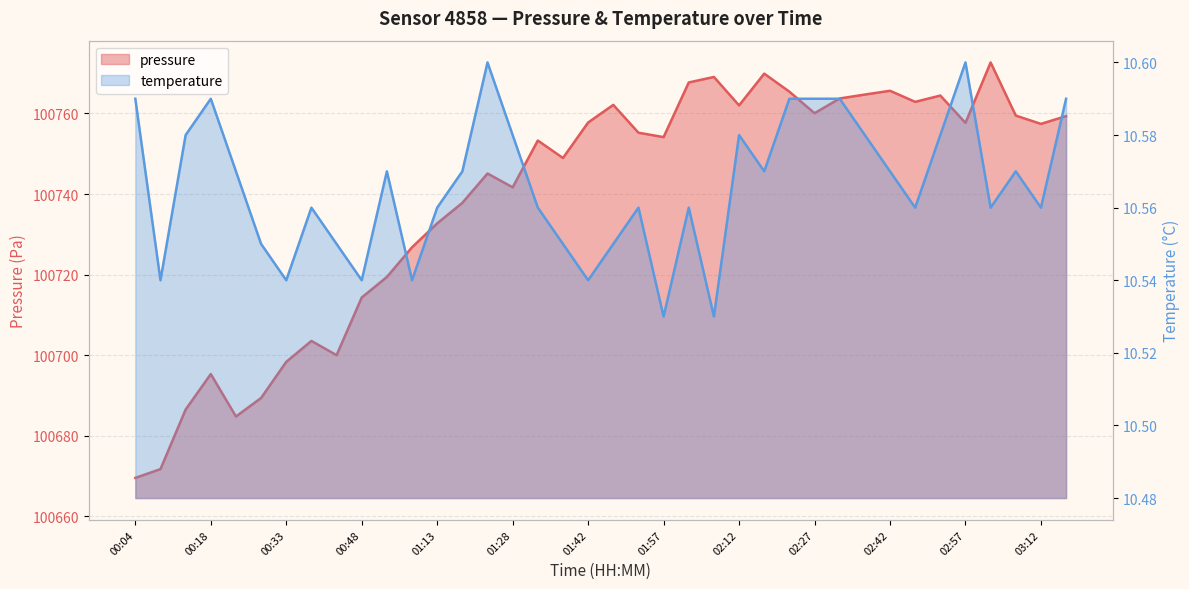

Count the number of categories in the chart.

38